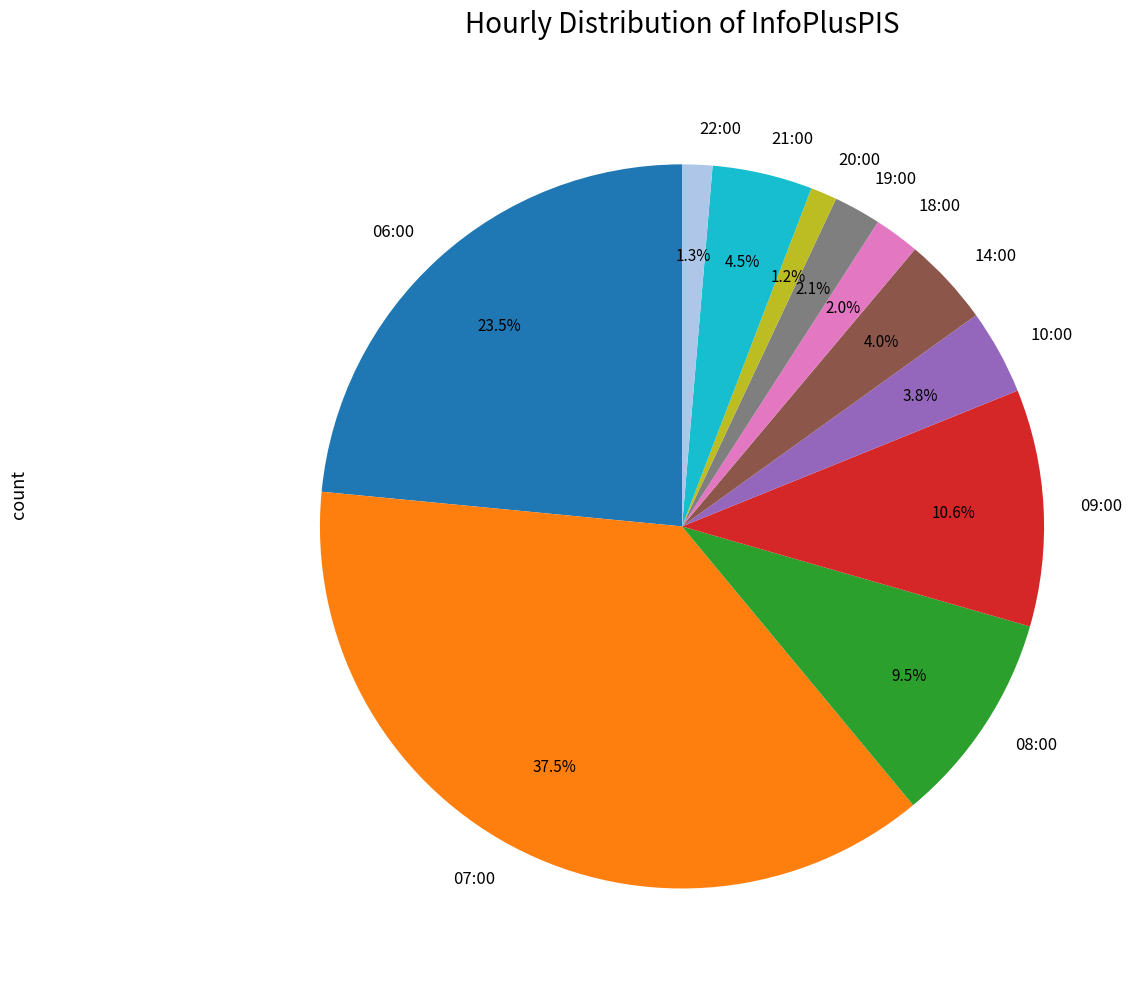

Does 08:00 account for over 50% of the chart?

No